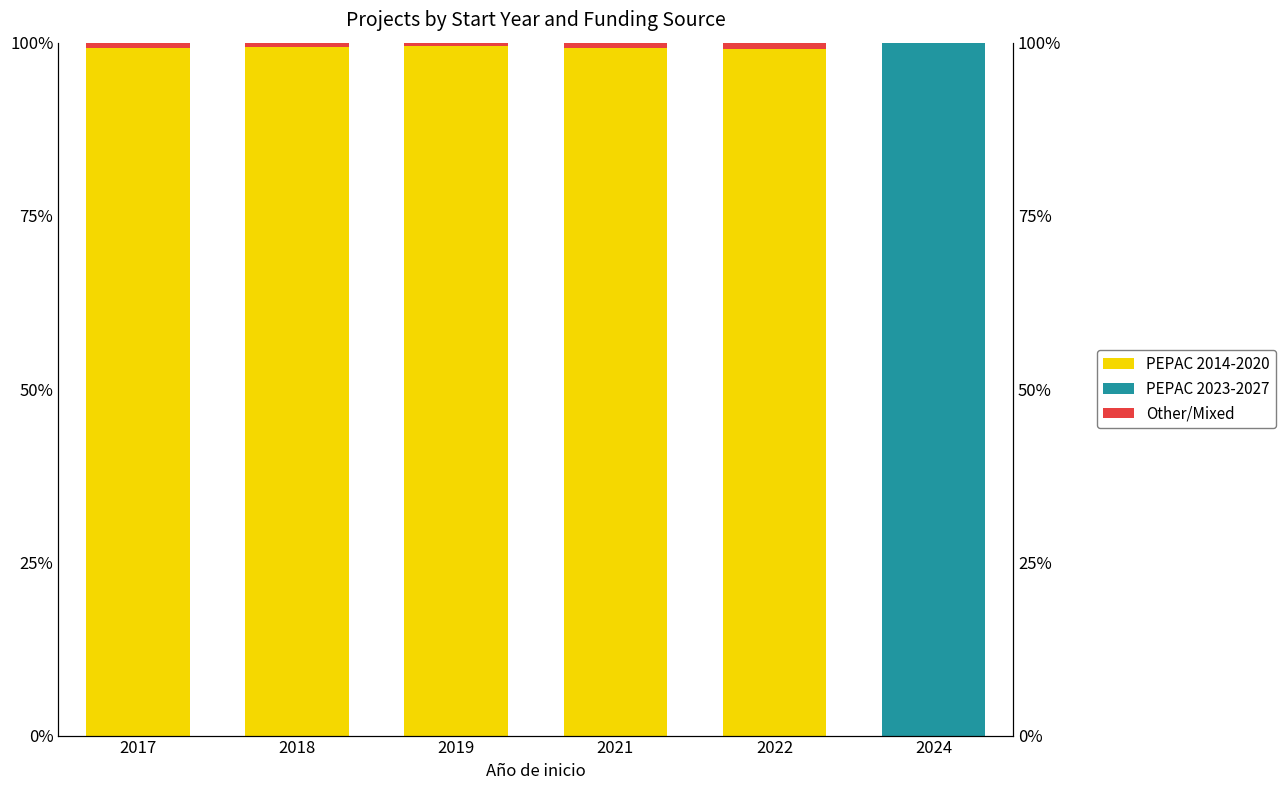

What is the sum of all PEPAC 2023-2027 values?

100.0